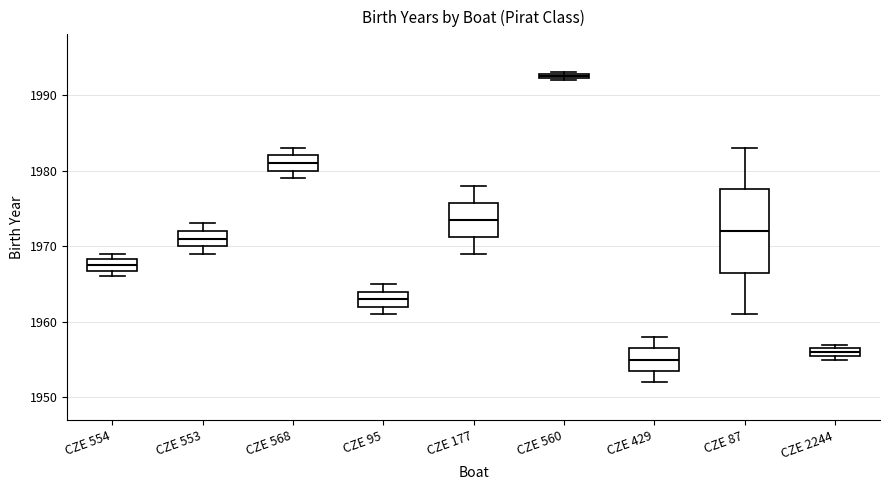

Which box's median line is the lowest?

CZE 429